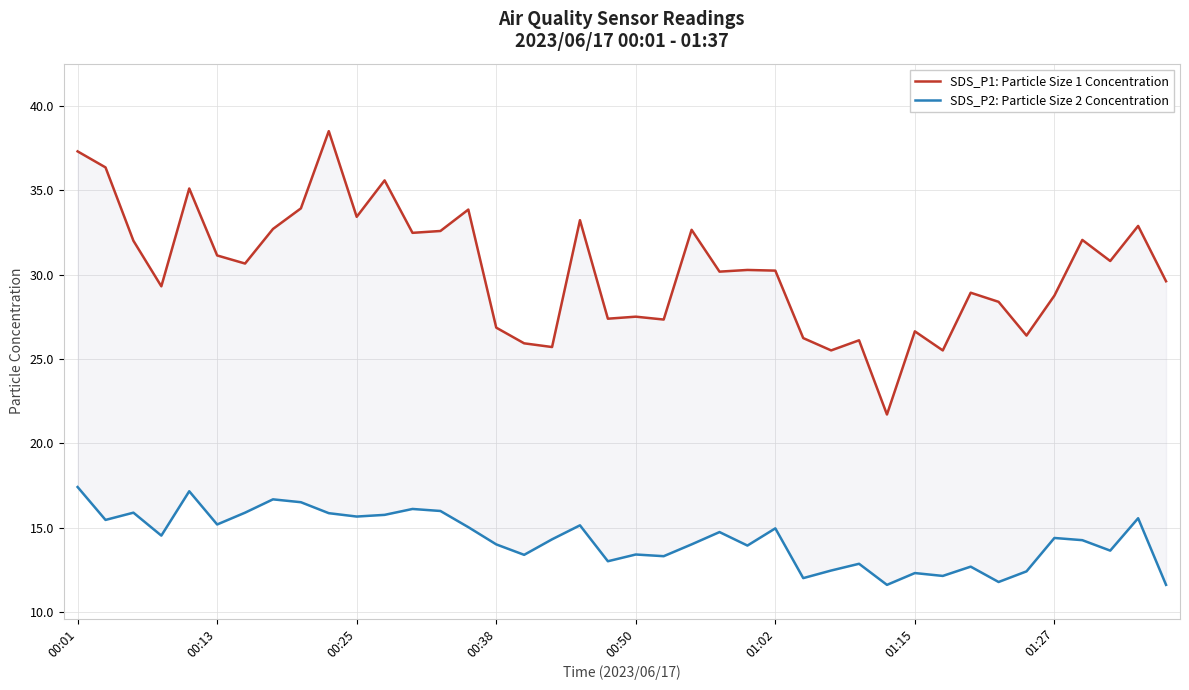

In SDS_P1: Particle Size 1 Concentration, how many points are higher than both neighbors (excluding endpoints)?

13